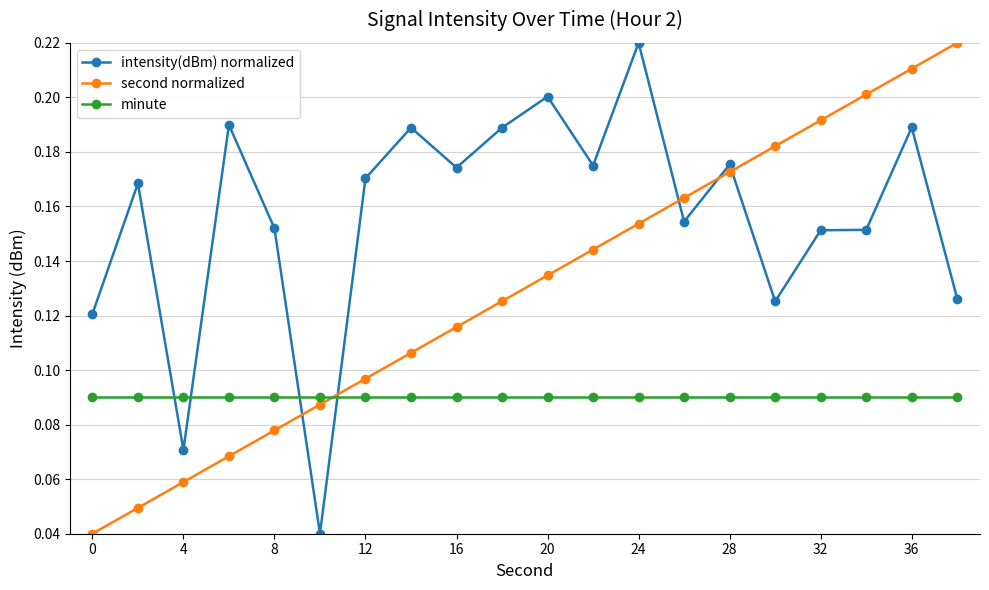

How many times do minute and second normalized cross each other?

1